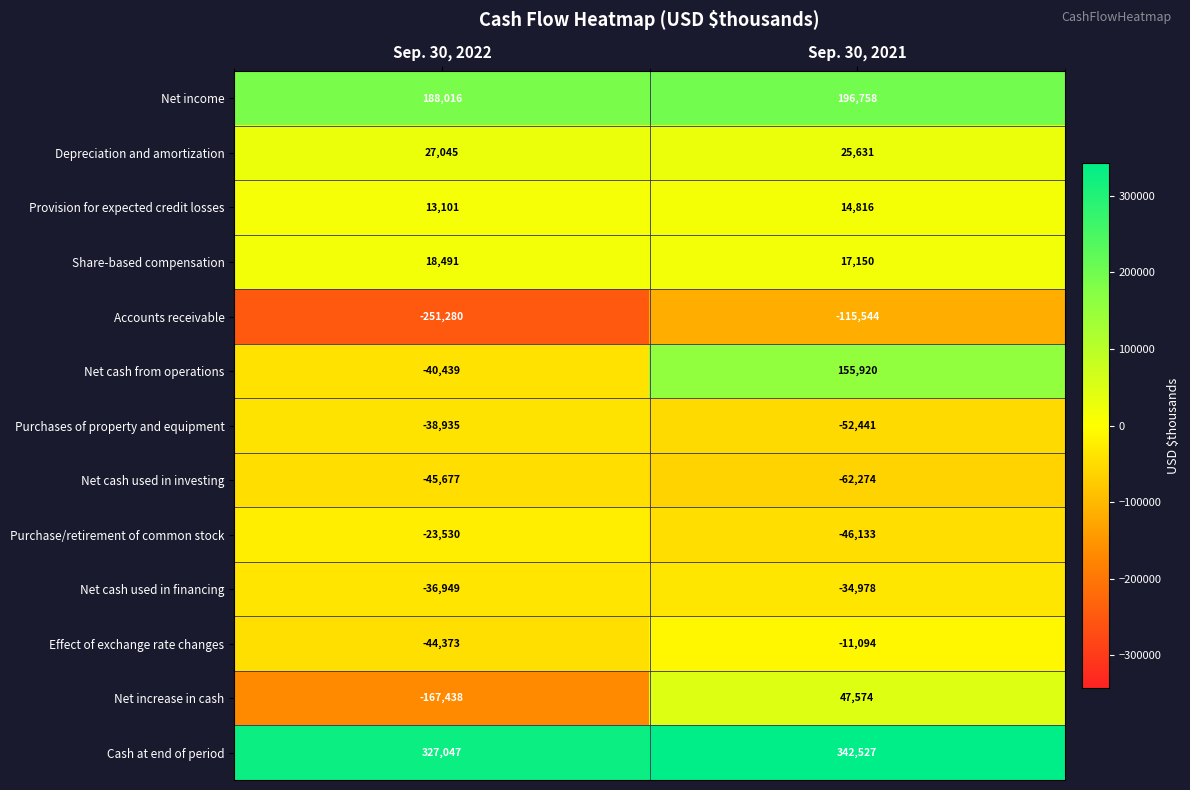

What is the sum of the Net income values at Sep. 30, 2021 and Sep. 30, 2022?

384774